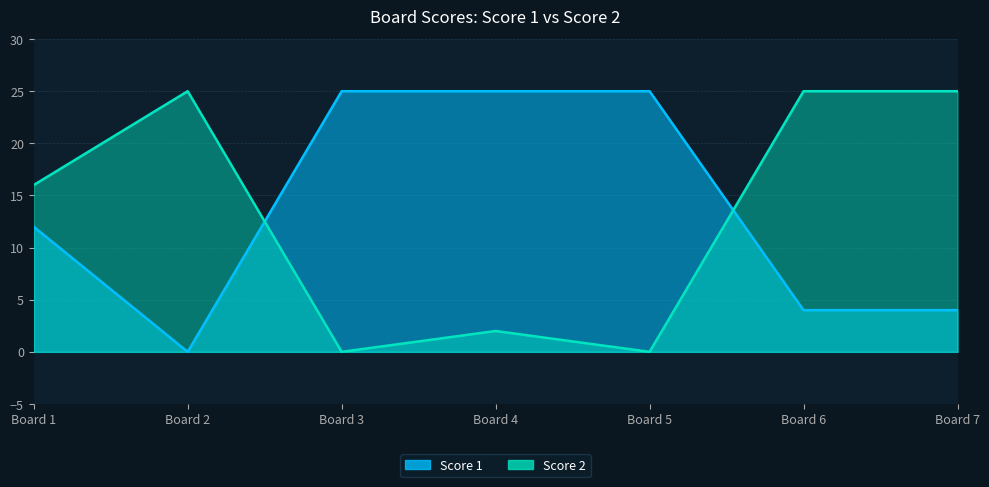

How many data points does each series have?

7